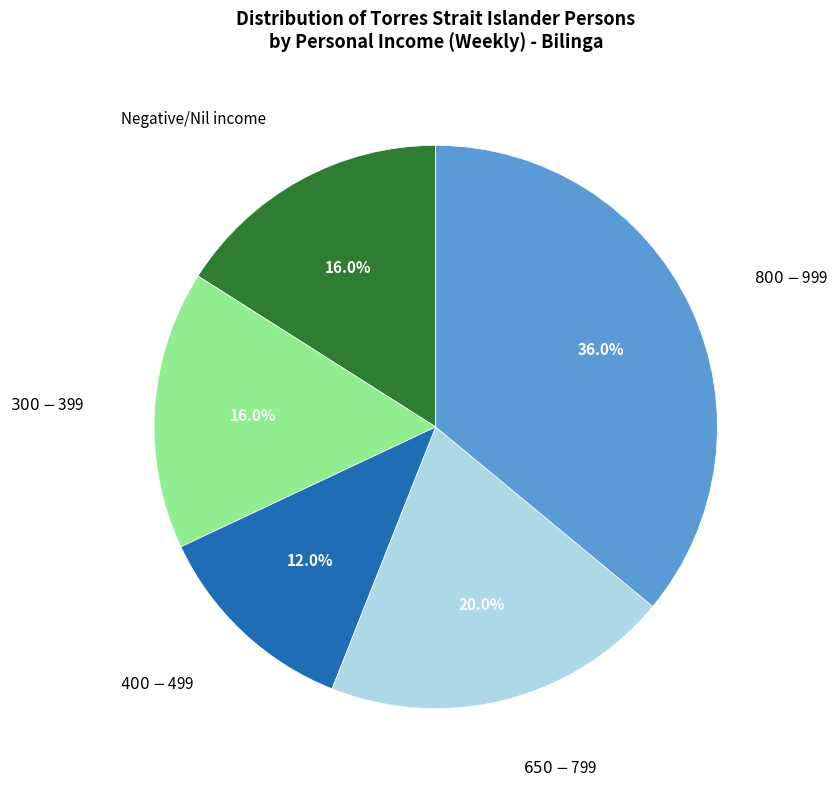

Does any single category account for the majority?

No